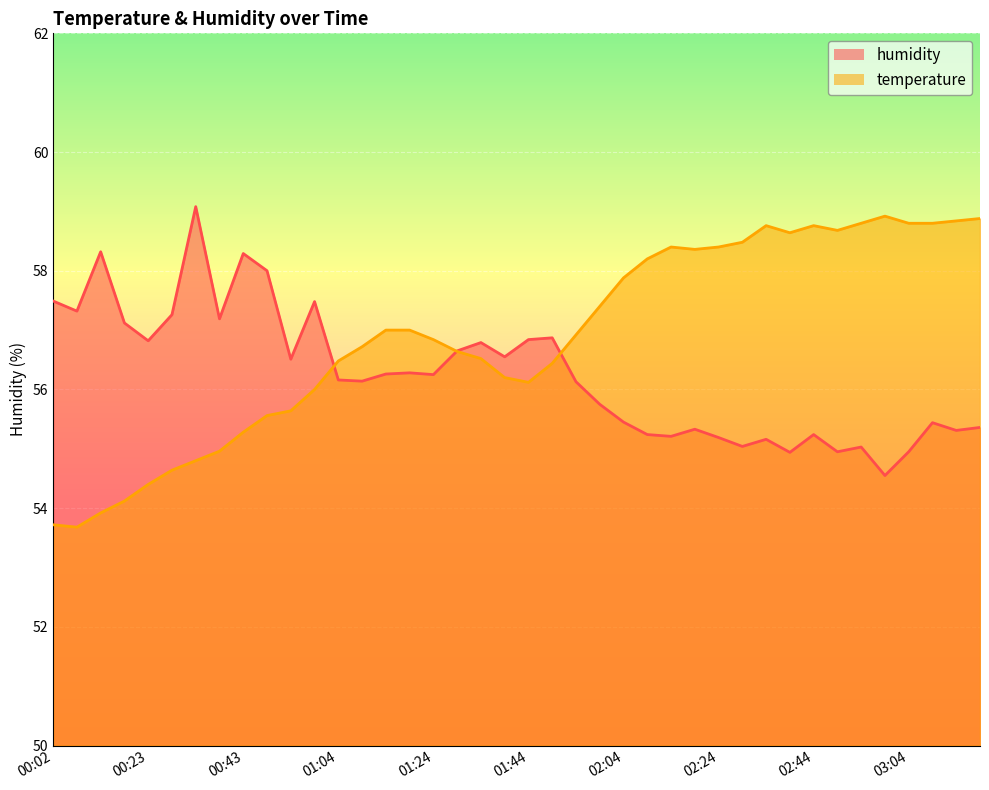

What is the difference between the second highest and minimum values in the humidity series?

3.8